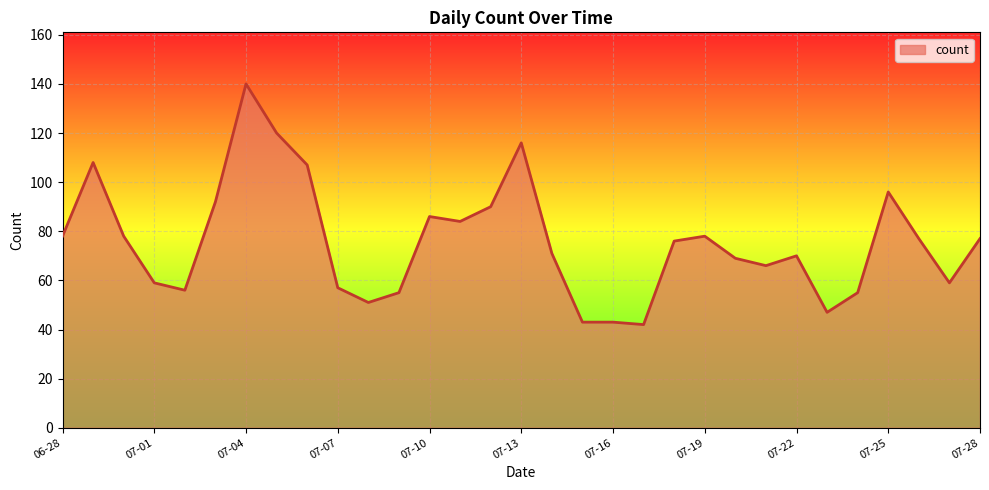

What is the smallest value displayed?

42